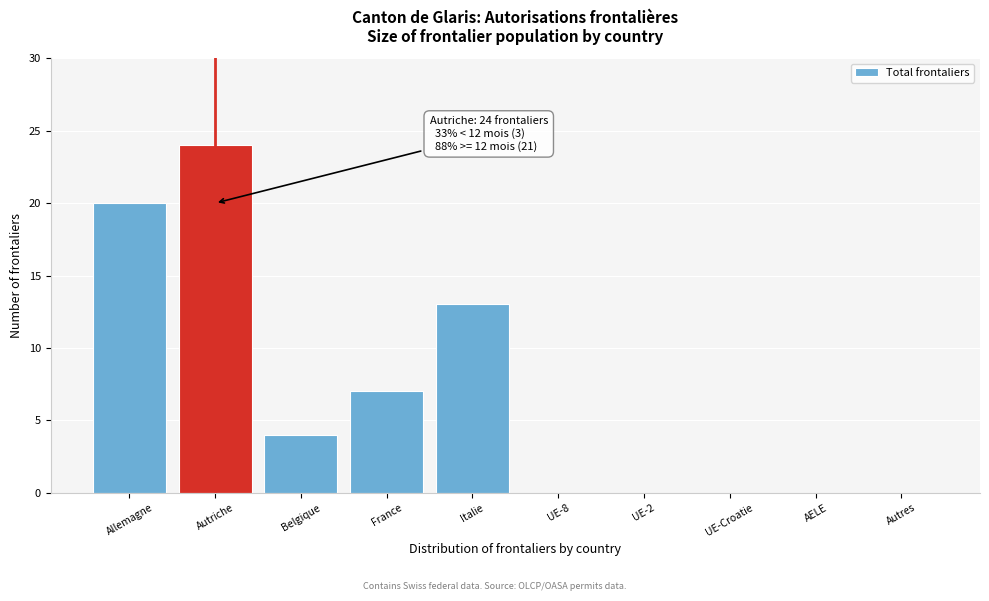

Reading left to right, what are all the values shown in this chart?

Allemagne=20	Autriche=24	Belgique=4	France=7	Italie=13	UE-8=0	UE-2=0	UE-Croatie=0	AELE=0	Autres=0